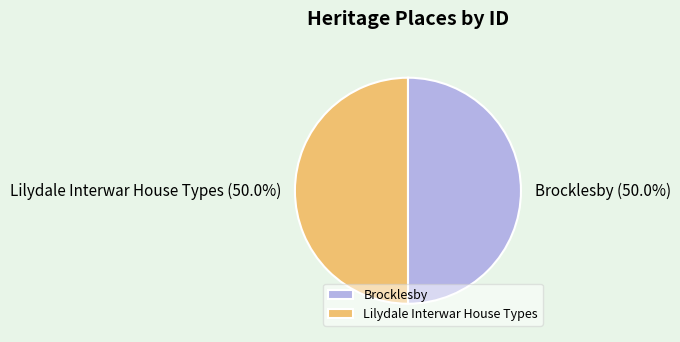

How many segments does this pie chart have?

2